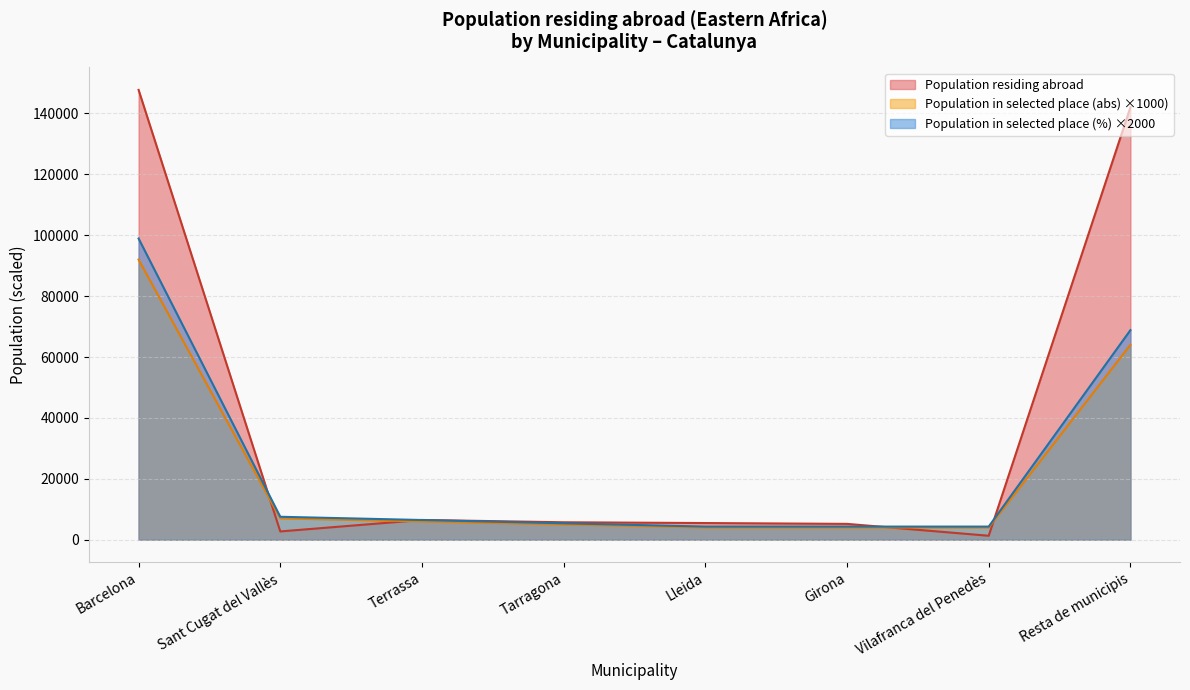

What is the average value of the Population residing abroad series?

39575